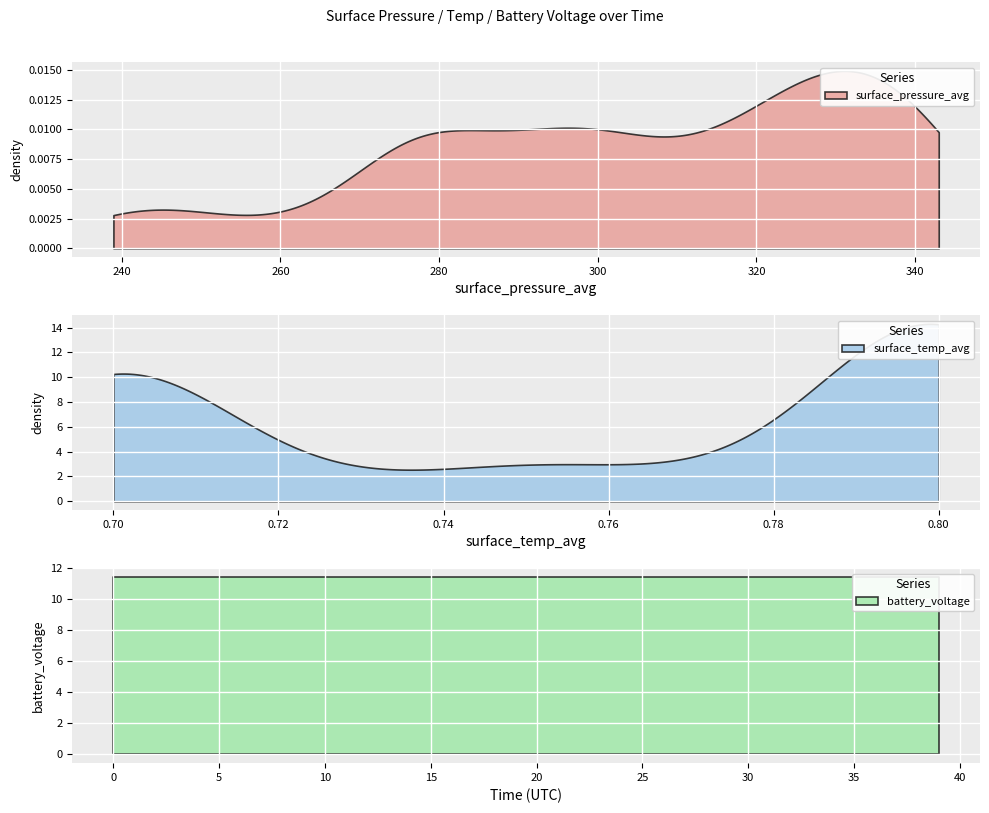

Is it true that surface_pressure_avg equals 208.4 at 03:09?

False